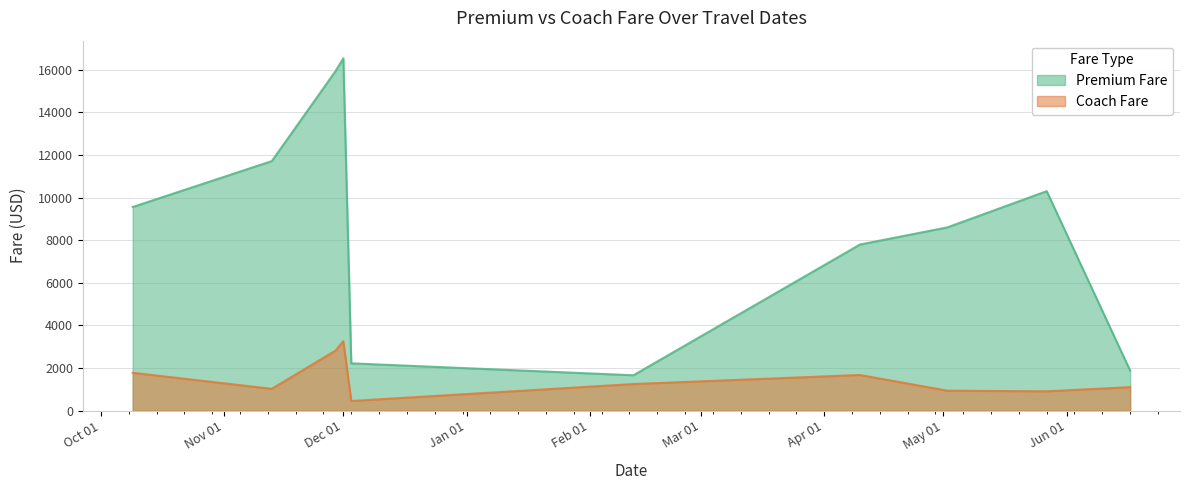

Reading left to right, what are all the values shown in this chart?

Premium Fare: 9555.9	11709.0	15919.0	16530.5	2223.7	1662.7	7794.6	8599.9	10298.0	1880.4
Coach Fare: 1778.0	1028.0	2815.9	3260.9	456.0	1251.5	1676.0	940.0	911.0	1105.0